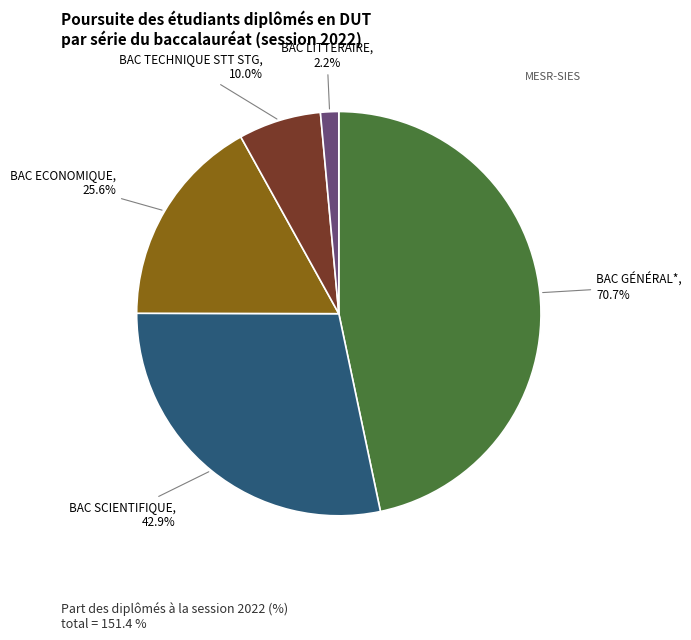

What is the ratio of the value at BAC LITTERAIRE to the value at BAC SCIENTIFIQUE?

0.1